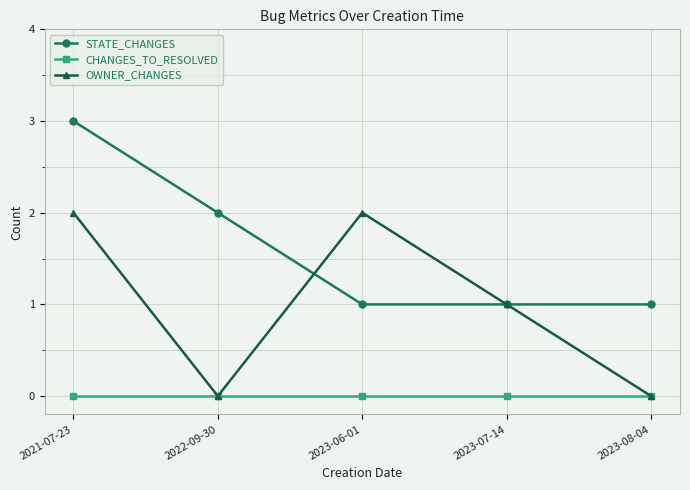

Which series has the largest total across all categories?

STATE_CHANGES